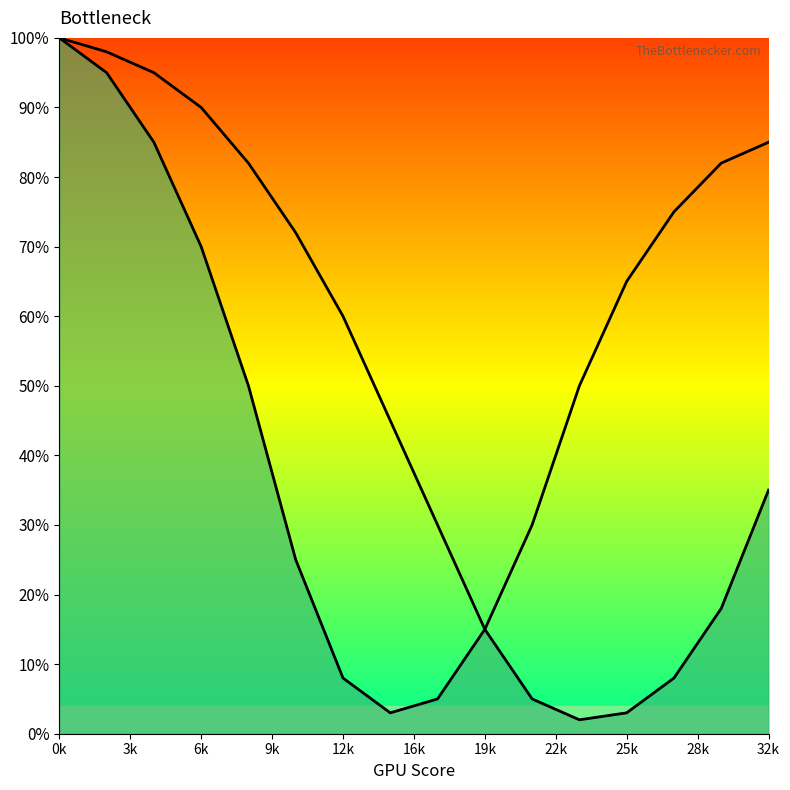

What is the difference between the Right Curve values at 3k and 22k?

53